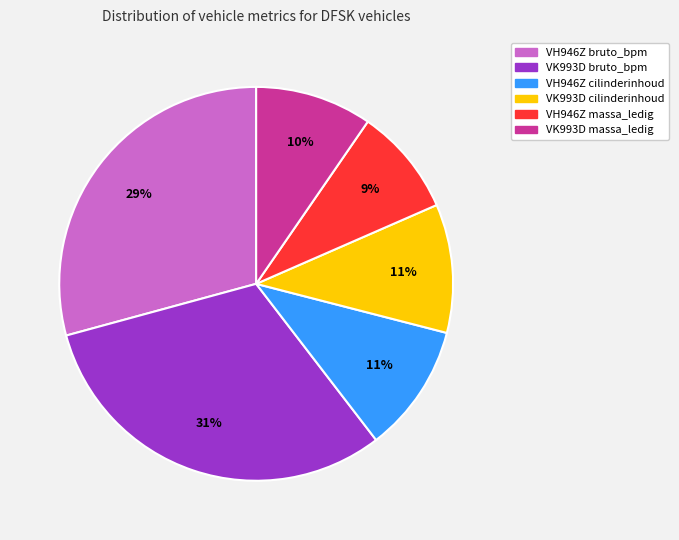

Do VH946Z bruto_bpm and VK993D bruto_bpm together represent more than half of the pie?

Yes